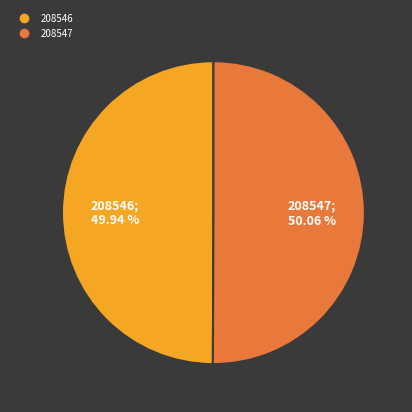

Is the sum of 208546 and 208547 greater than half?

Yes